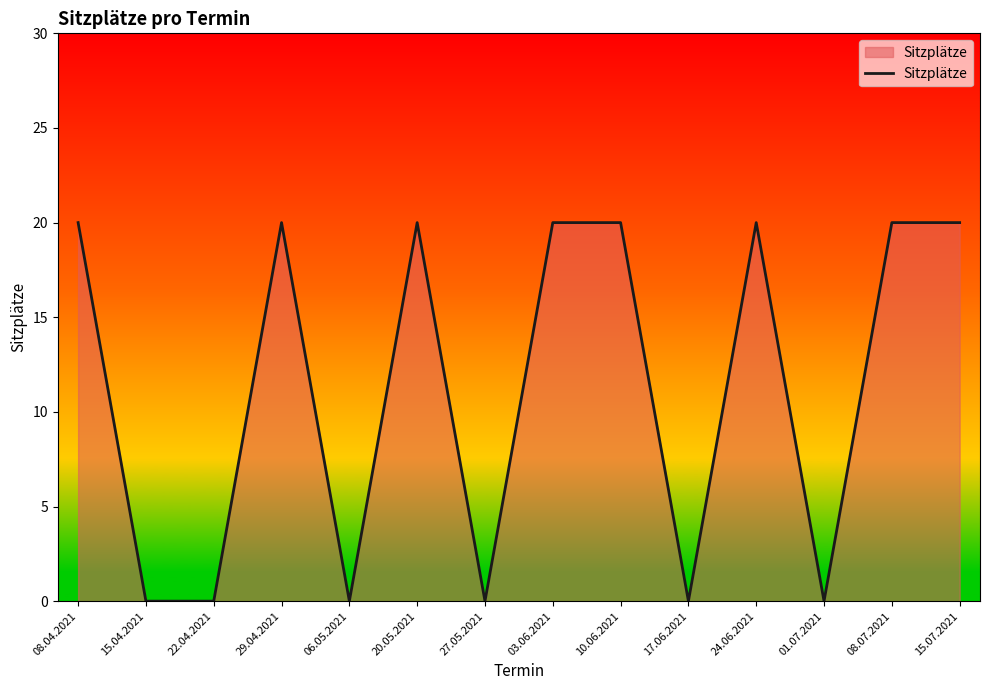

What is the greatest value displayed?

20